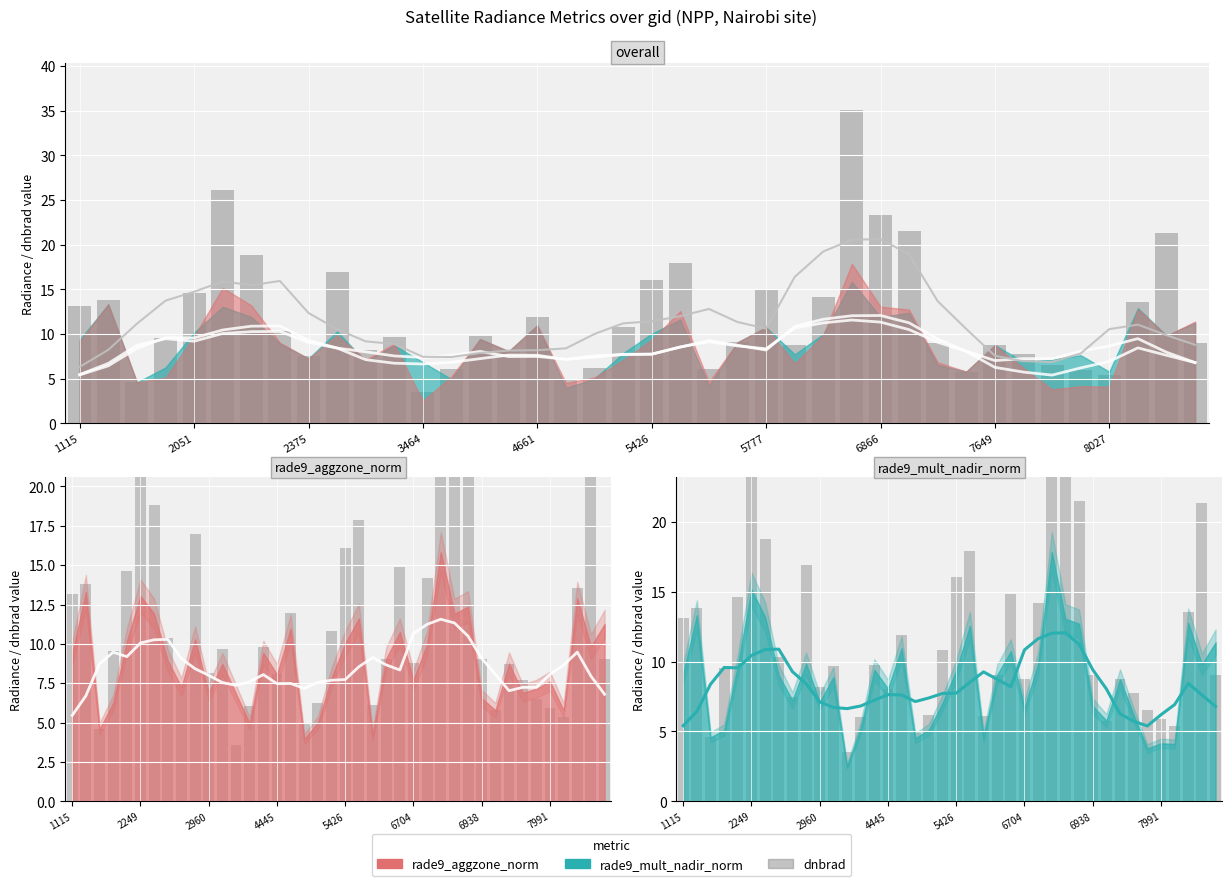

Does the chart contain any negative values?

No